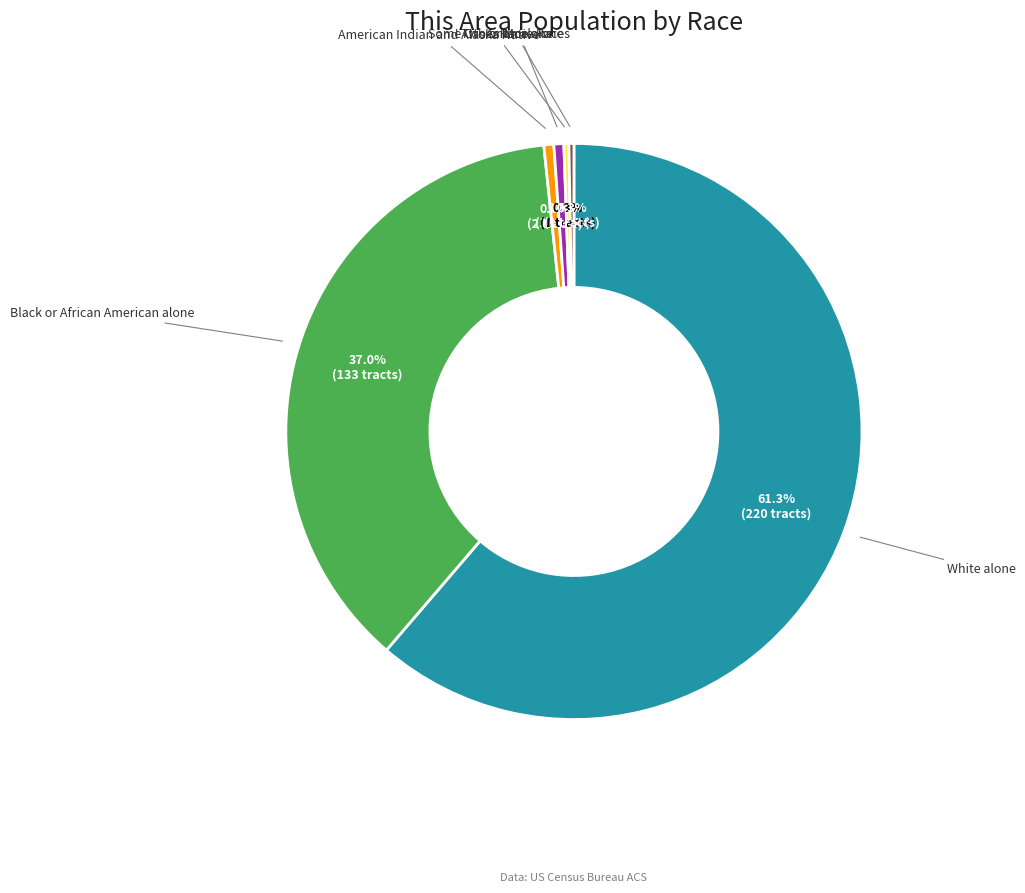

To the nearest percent, what is the difference between the Some Other Race alone and Black or African American alone slice percentages?

37%